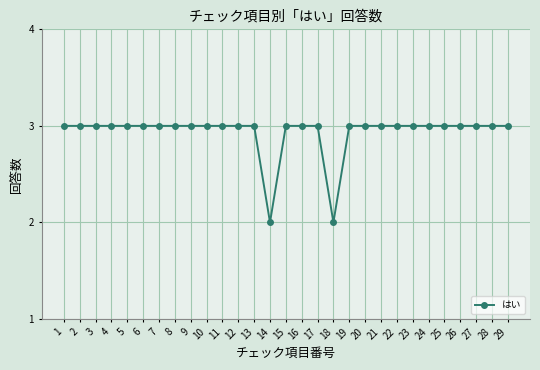

Read the value at 29.

3